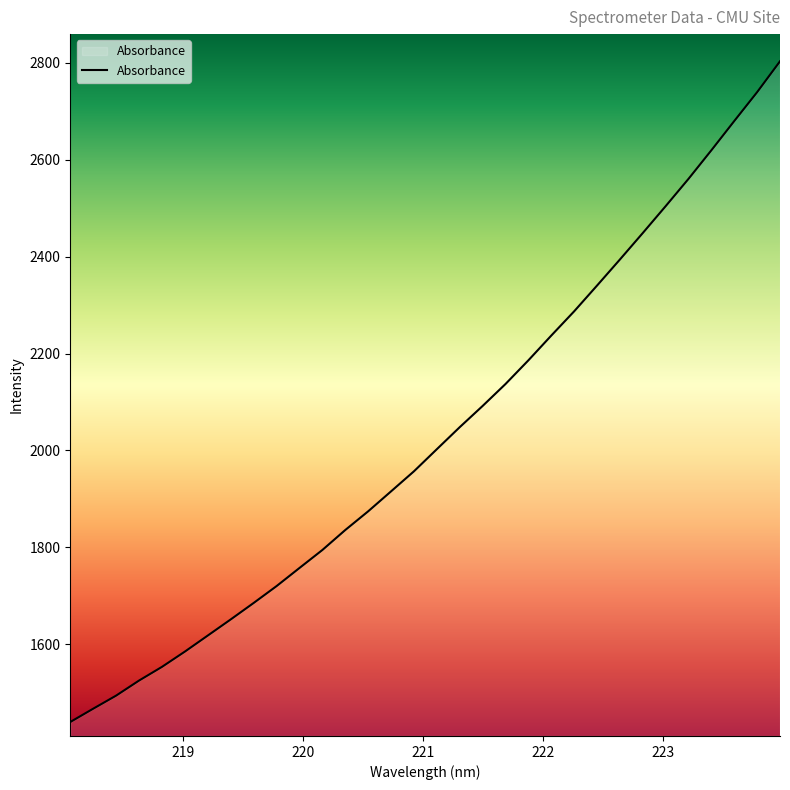

What is the smallest value displayed?

1439.9